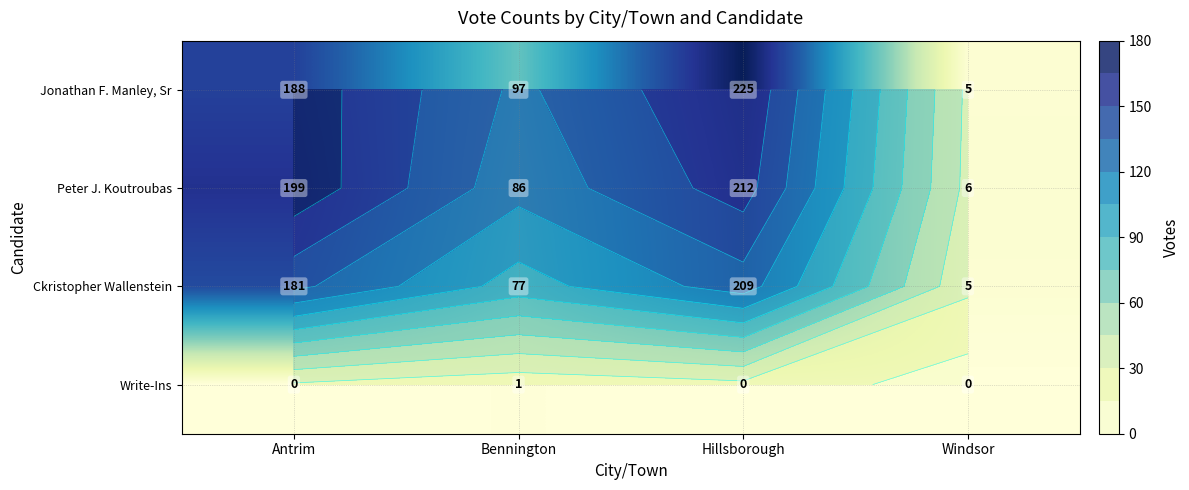

Is it true that Ckristopher Wallenstein equals 77 at Bennington?

True